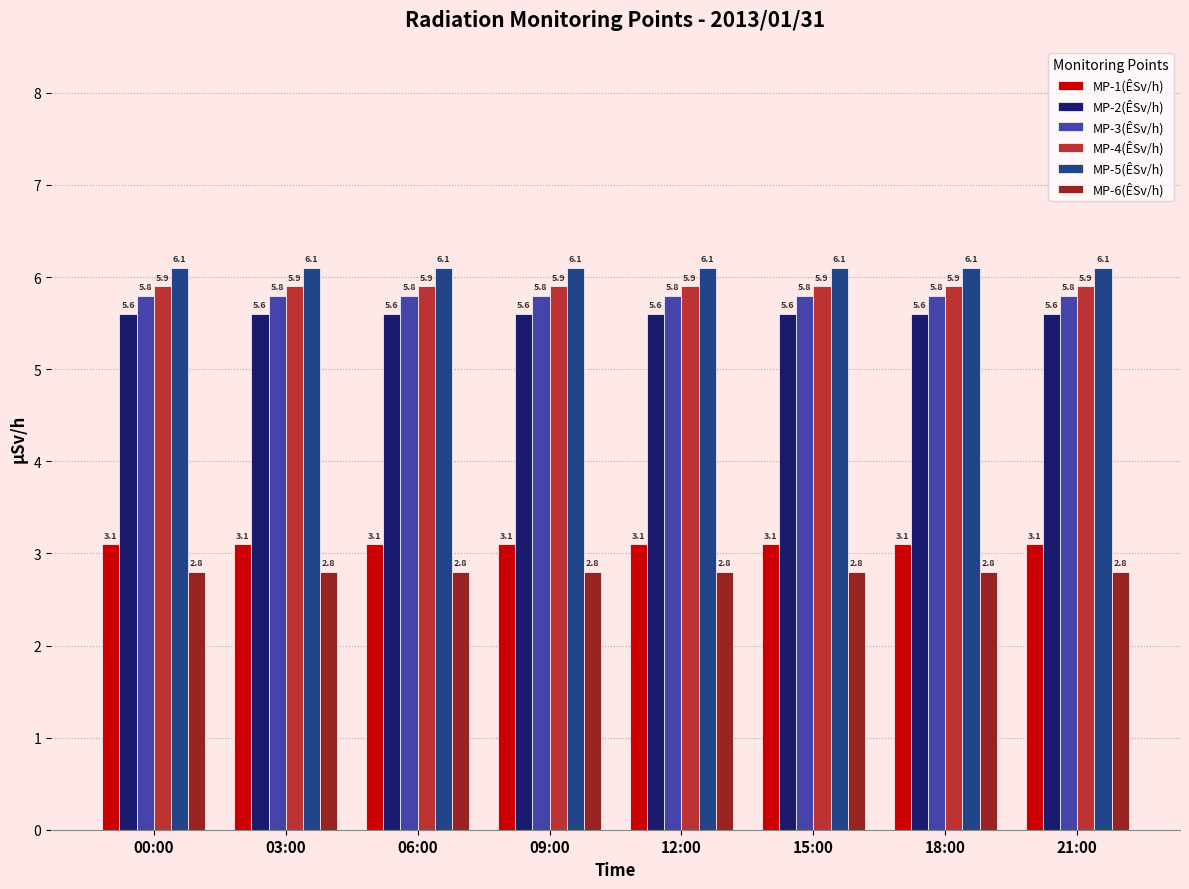

What is the total value across all series at 21:00?

29.3